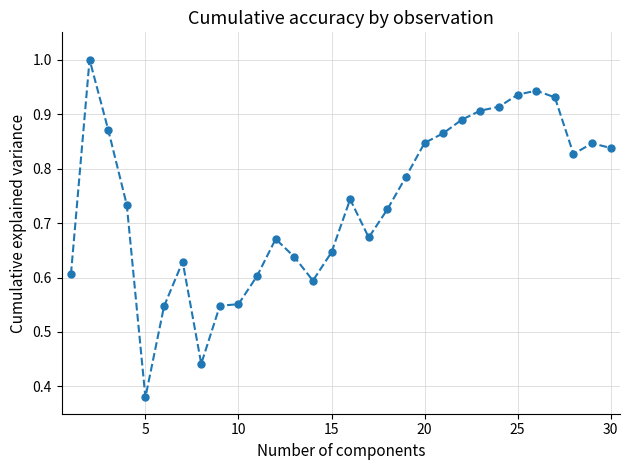

True or false: there are more than 1 points higher than both neighbors.

True